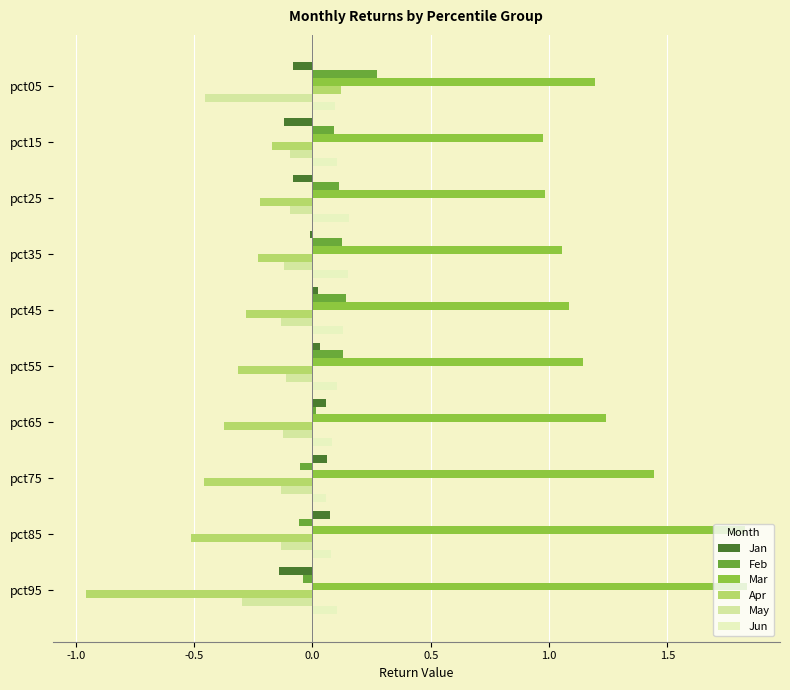

How many data points does each series have?

10